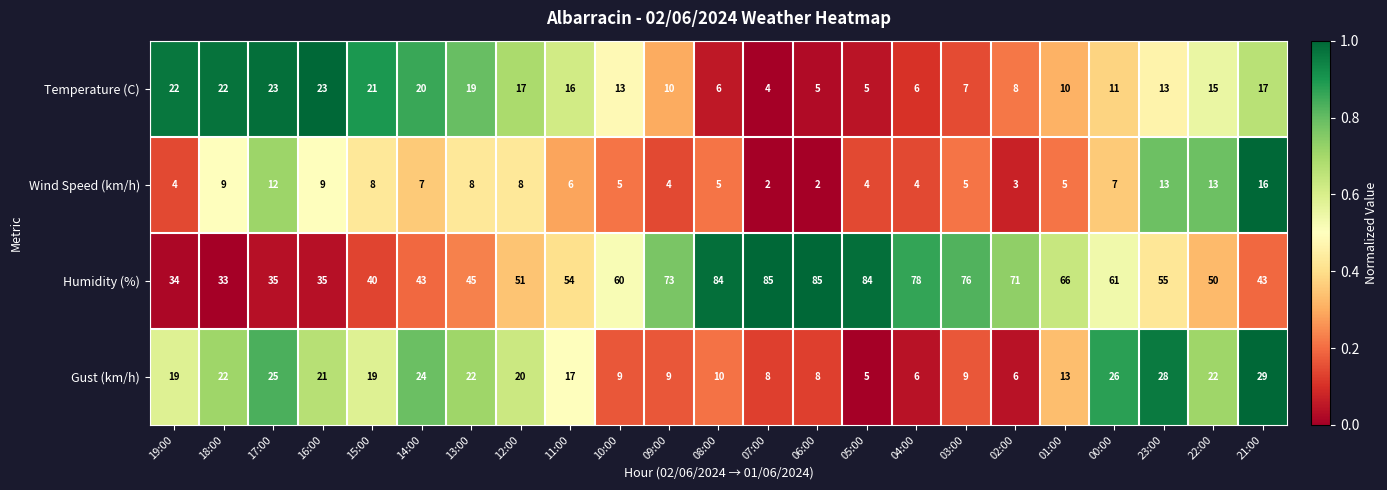

At which category is the sum across all series the highest?

23:00